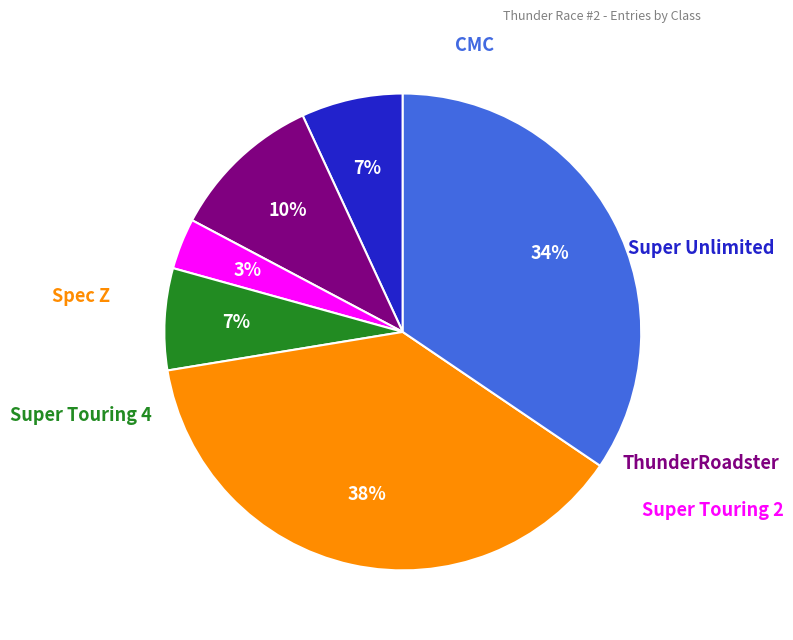

Does any single category account for the majority?

No